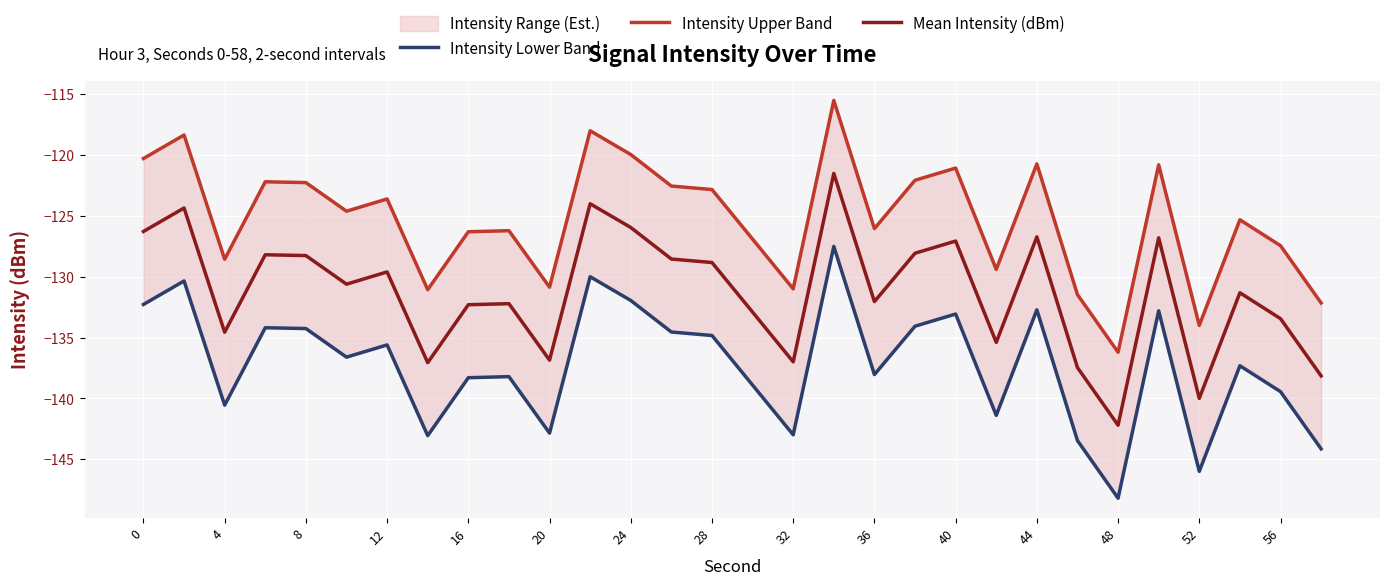

At which label does Mean Intensity (dBm) reach its minimum?

48